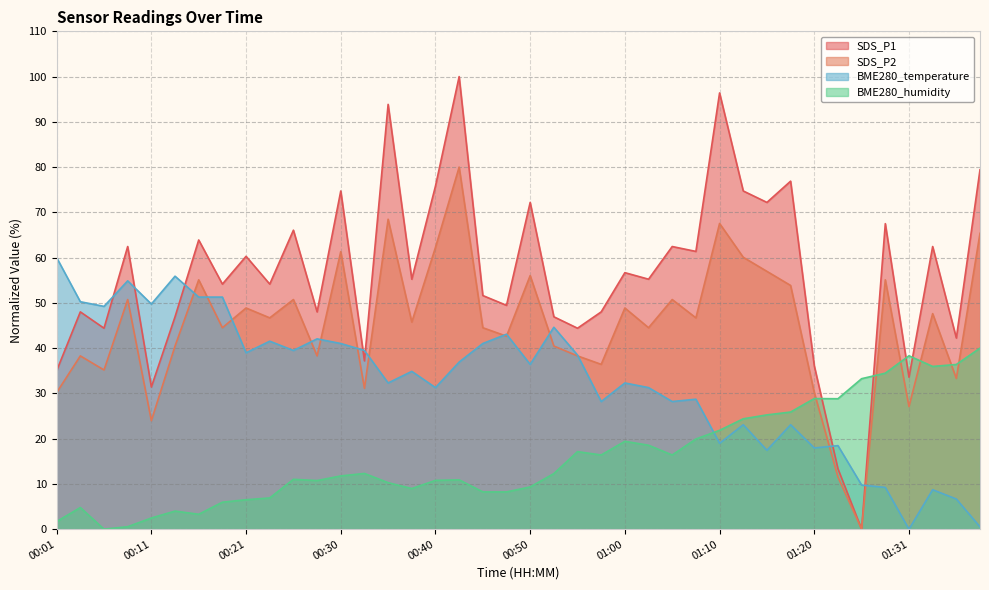

True or false: SDS_P1 and SDS_P2 cross at least once.

False